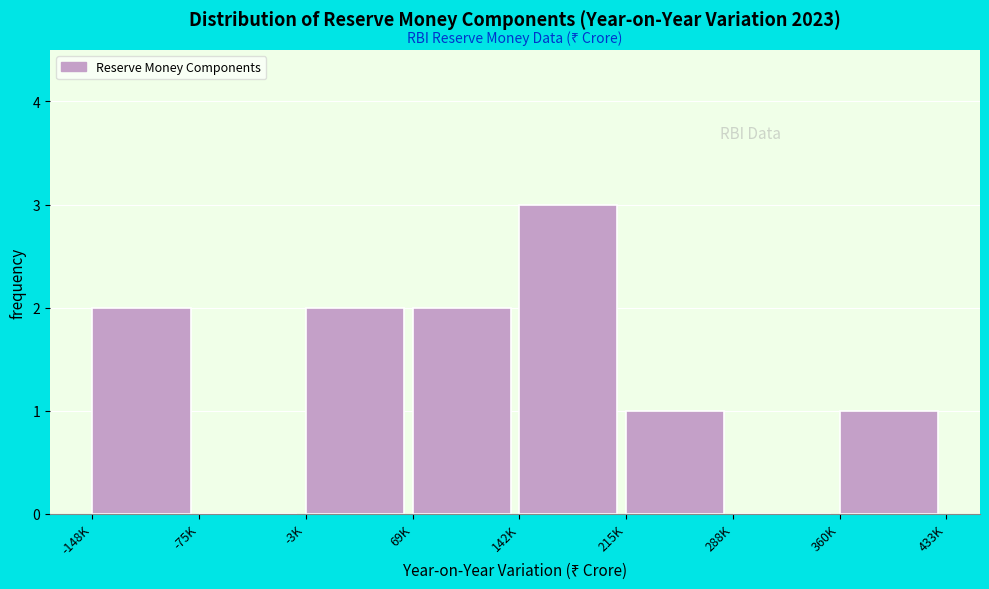

Reading left to right, what are all the values shown in this chart?

-148K=2	-75K=0	-3K=2	69K=2	142K=3	215K=1	288K=0	360K=1